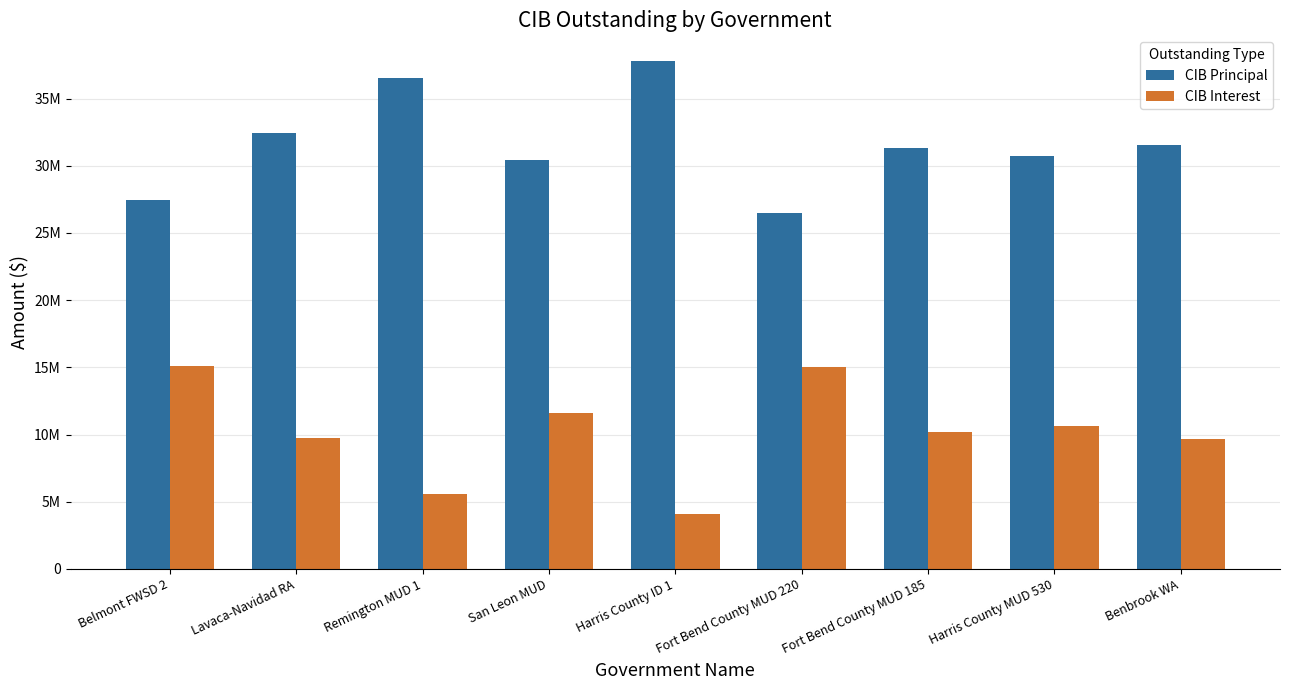

Is it true that CIB Interest equals 20830773.2 at San Leon MUD?

False